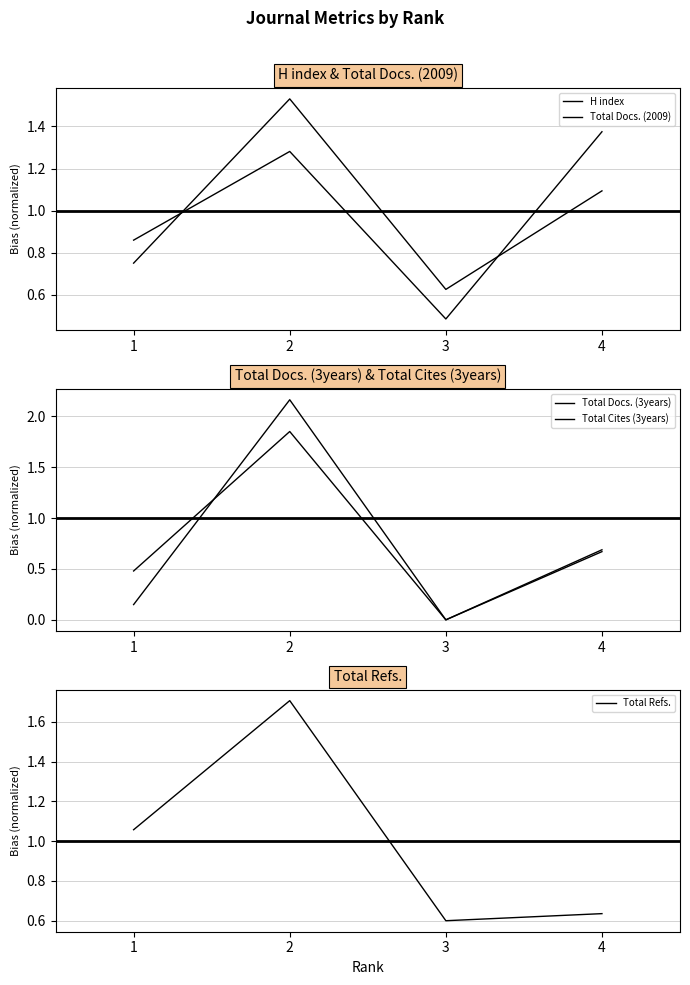

How many times do Total Cites (3years) and Total Docs. (3years) cross each other?

1